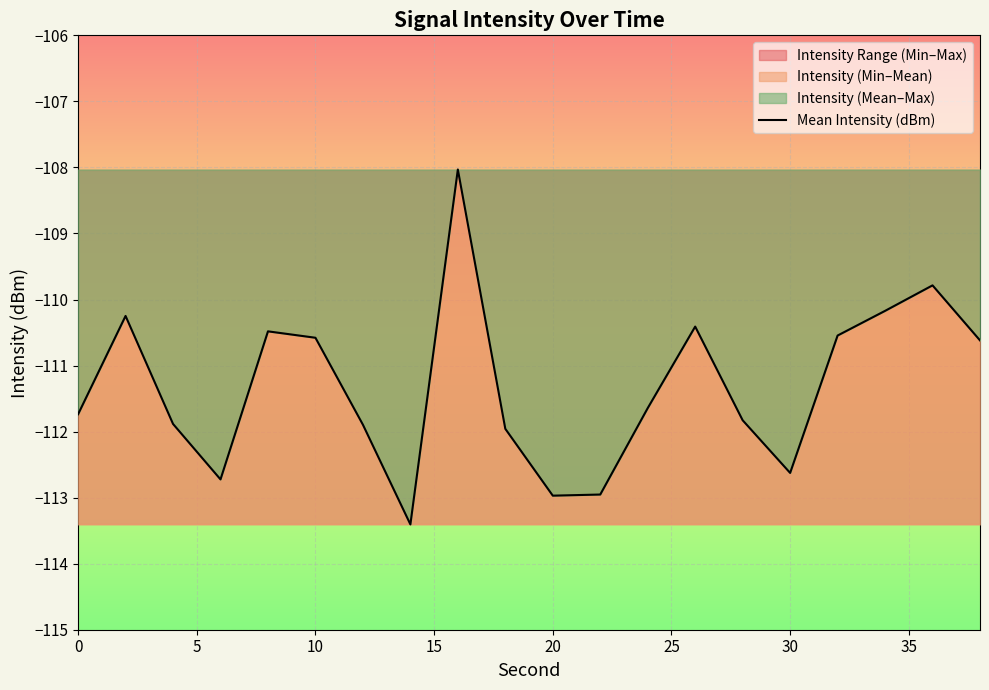

The Mean Intensity (dBm) series shows -56.0 at 0. True or false?

False